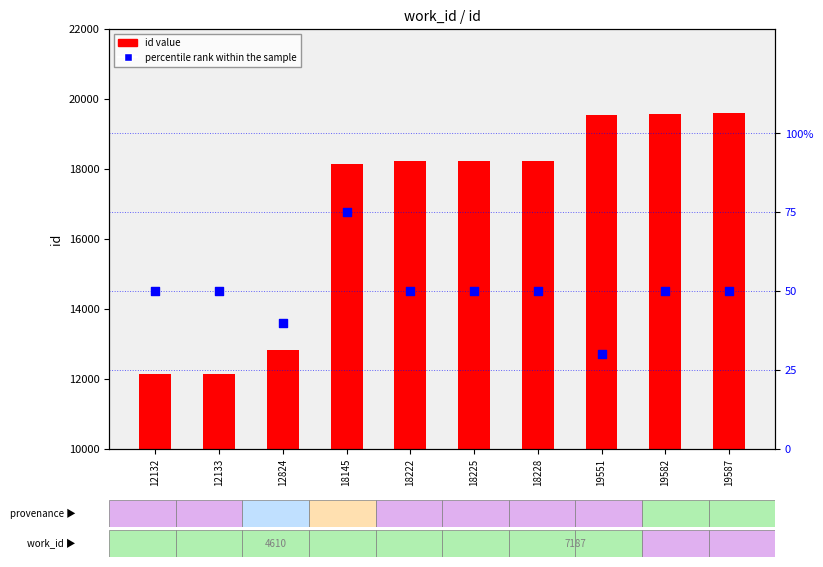

Which series reaches the minimum Y coordinate?

percentile rank within the sample